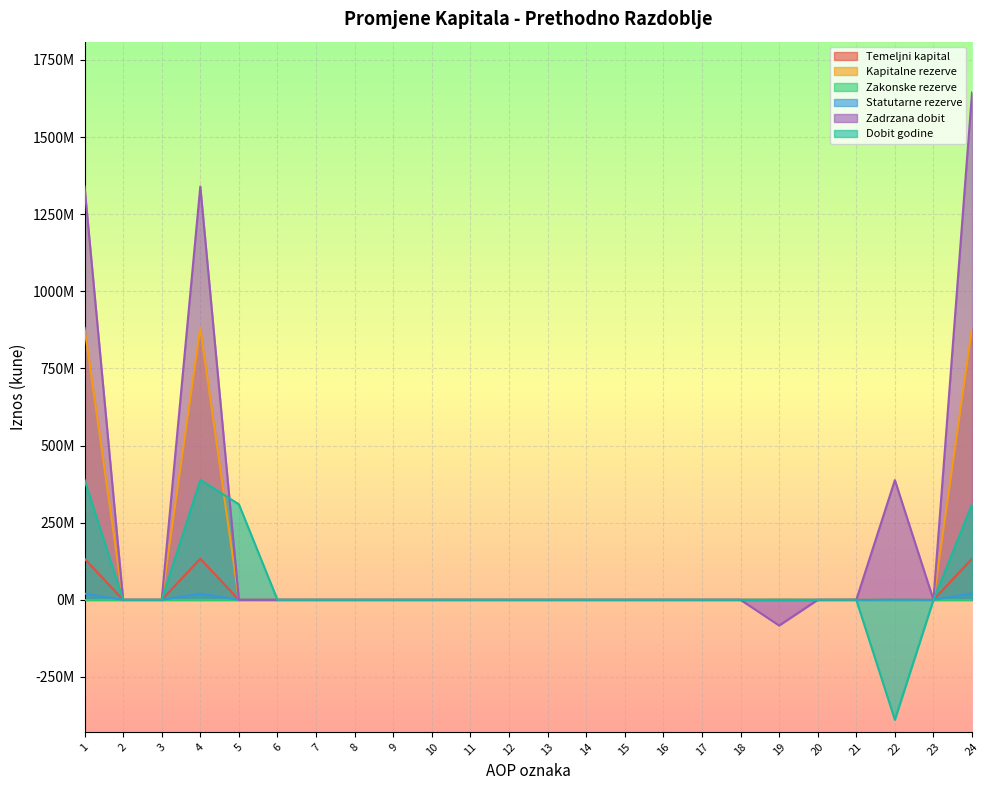

What is the difference between the maximum and second lowest values in the Dobit godine series?

388880497